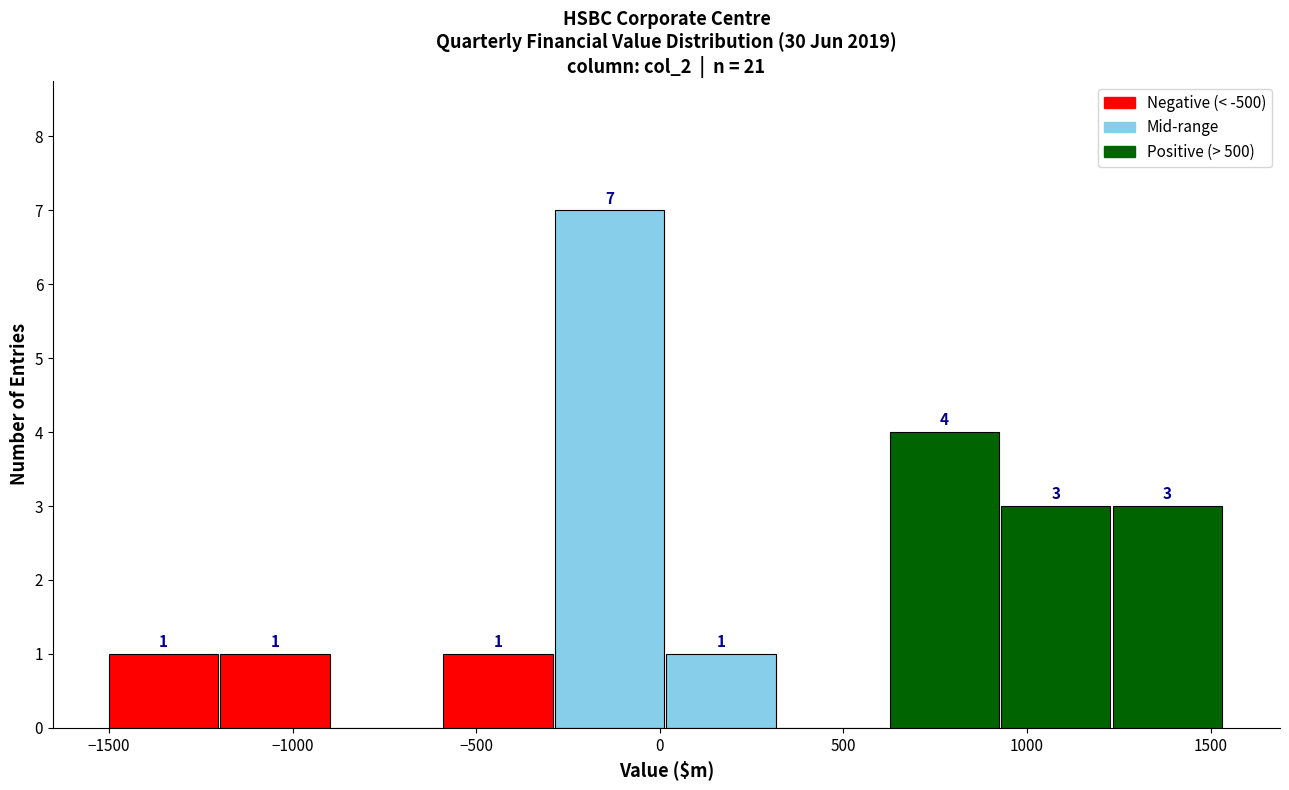

Over which range of the x-axis is the bar tallest?

-300 to 0